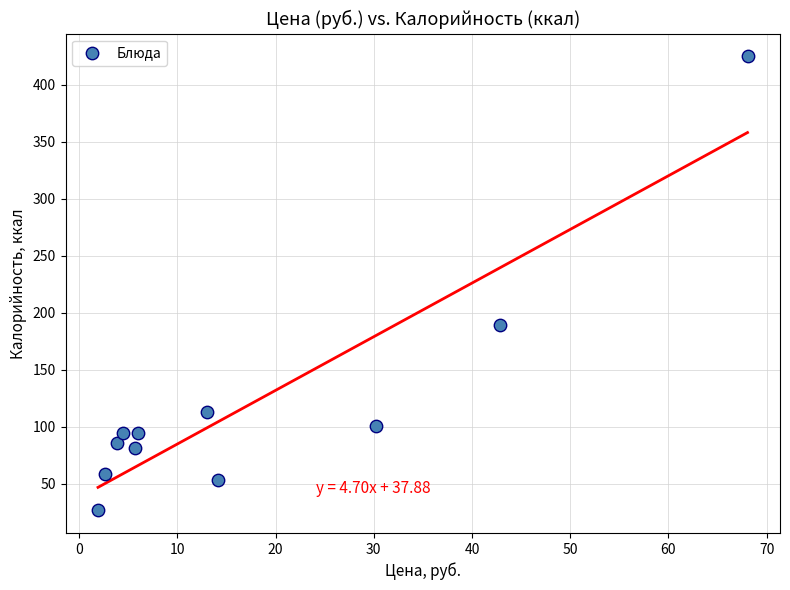

What is the range of Y values (max minus min)?

398.0